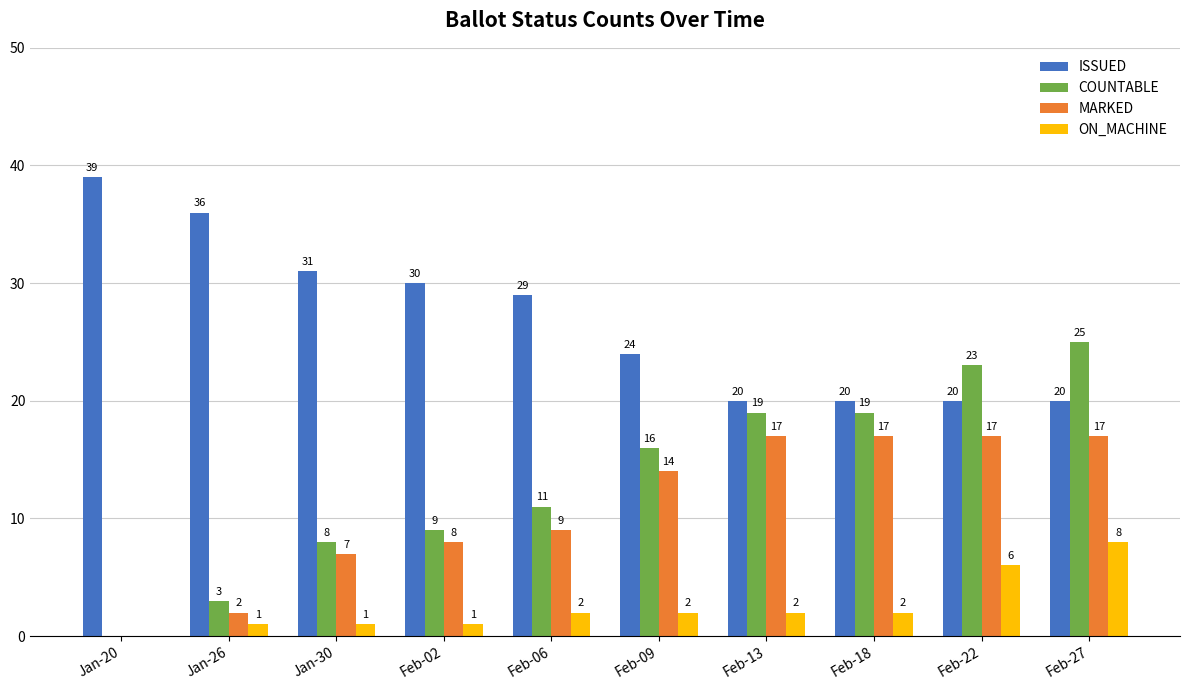

Is the value of ON_MACHINE at Feb-06 greater than the value of COUNTABLE at Jan-20?

Yes